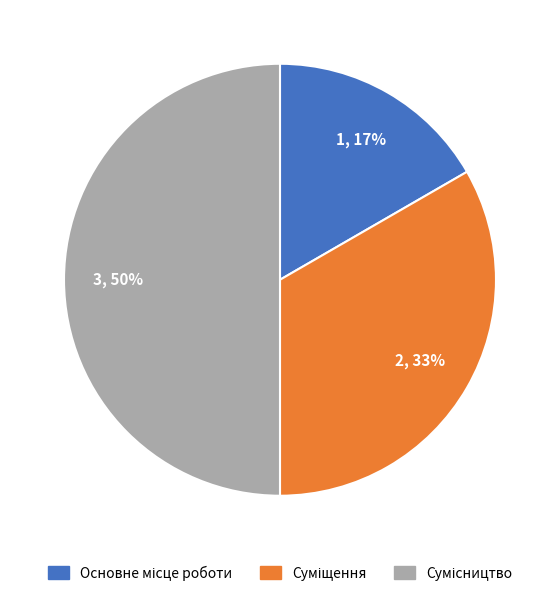

How many slices are in this pie chart?

3